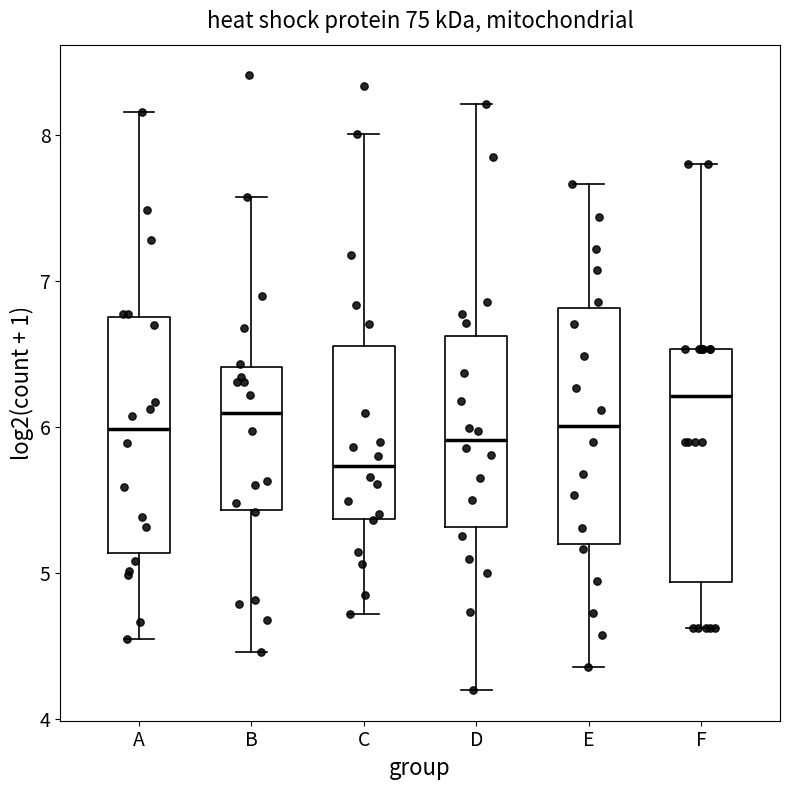

Where does the median line of the box for D sit on the y-axis? The values are not printed on the chart, so give them approximately, as read against the axis.

5.9